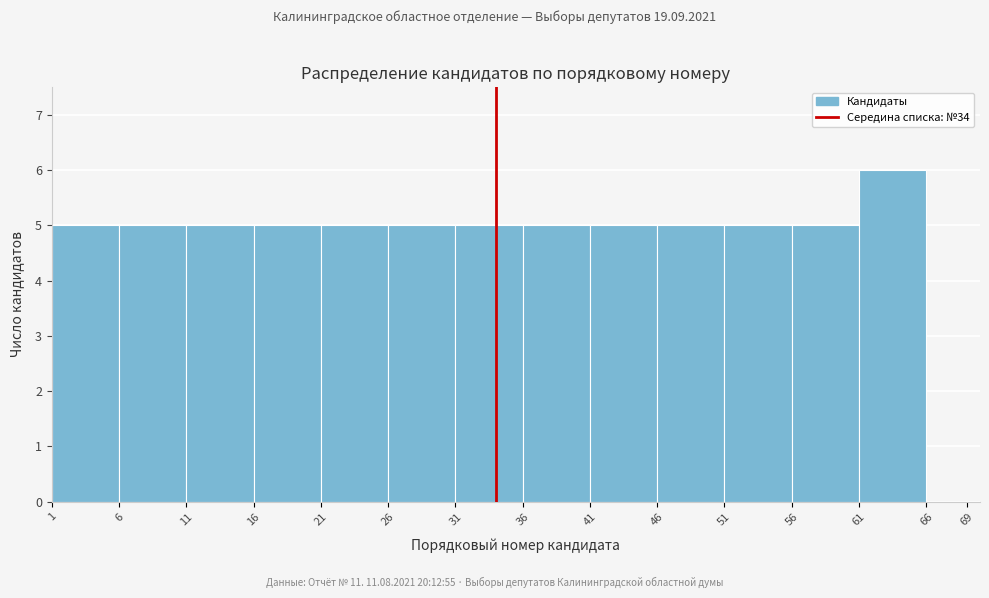

What is the height of the bar covering 26 to 31 on the x-axis? The values are not printed on the chart, so give them approximately, as read against the axis.

5